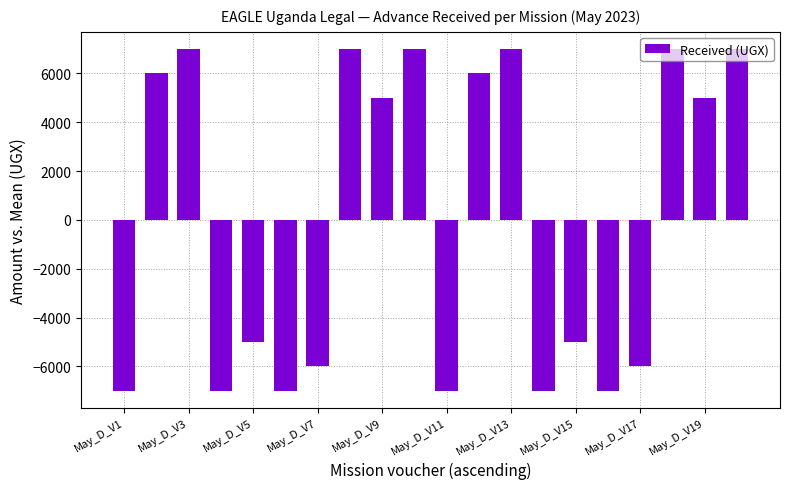

How many positive values are there?

10